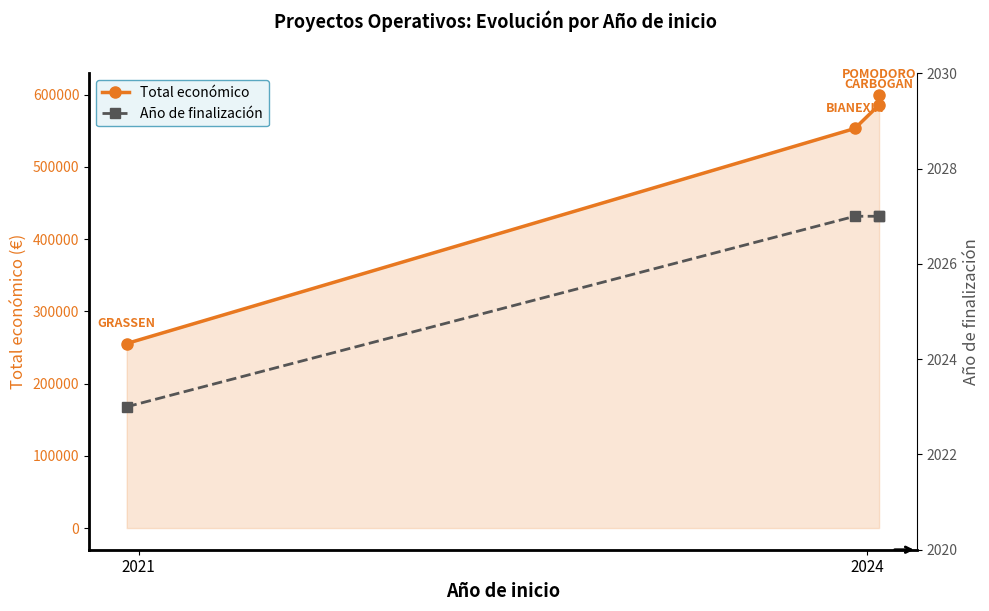

How many distinct data groups are displayed?

2